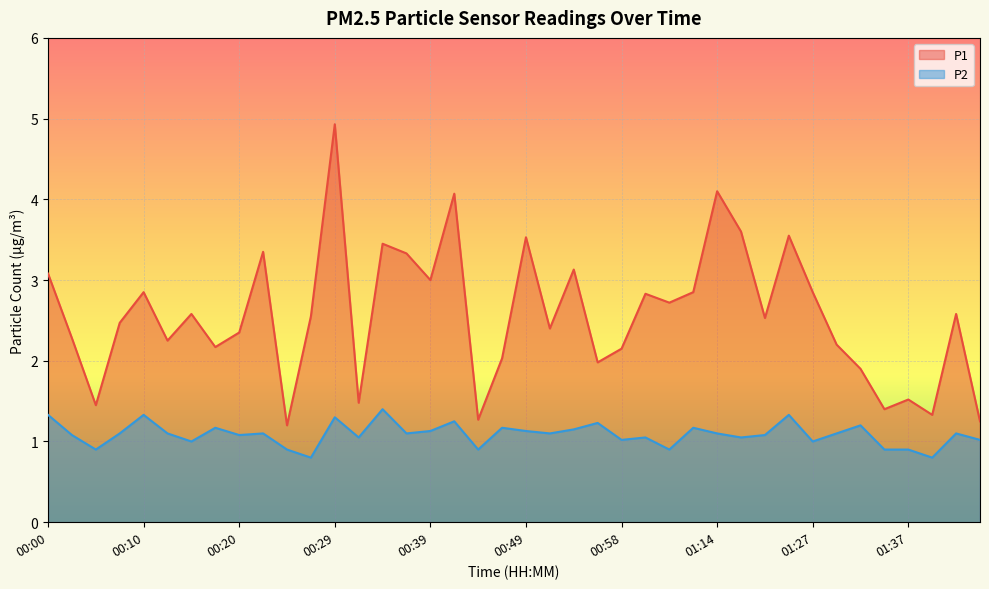

Which category has the highest value across all series?

00:29